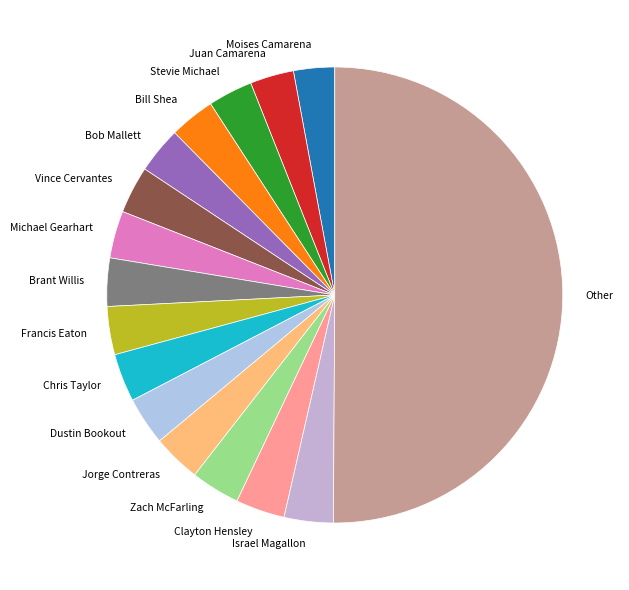

How many slices are in this pie chart?

16